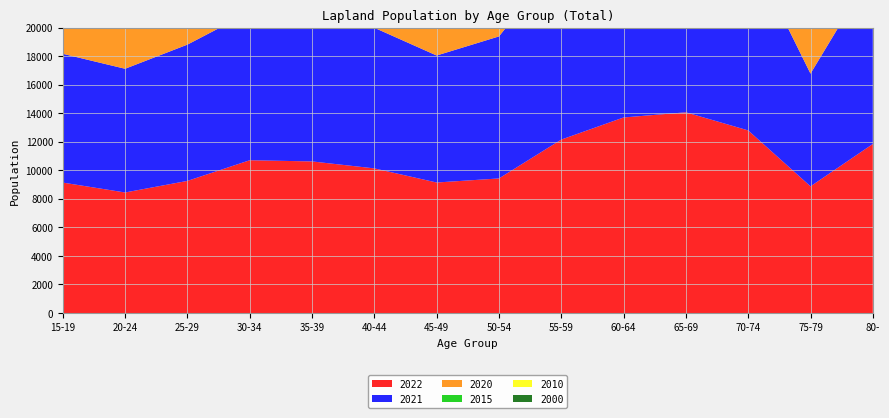

Reading left to right, what are all the values shown in this chart?

2022: 9146	8452	9264	10712	10629	10141	9151	9436	12160	13711	14073	12803	8882	11852
2021: 9030	8674	9555	10385	10669	9860	8904	9958	12692	13961	14070	12828	7903	12180
2020: 8976	8886	9872	10102	10539	9610	8740	10527	13231	14179	13871	12794	7591	11653
2015: 9907	10603	10024	10367	9360	8621	10492	13435	14643	14769	14078	8705	7653	10526
2010: 11865	11073	10568	9204	8506	10466	13547	14931	15292	14867	9559	8884	7132	9099
2000: 14132	11330	9013	10606	13848	15577	16086	15939	10799	10363	9229	8263	5944	5286